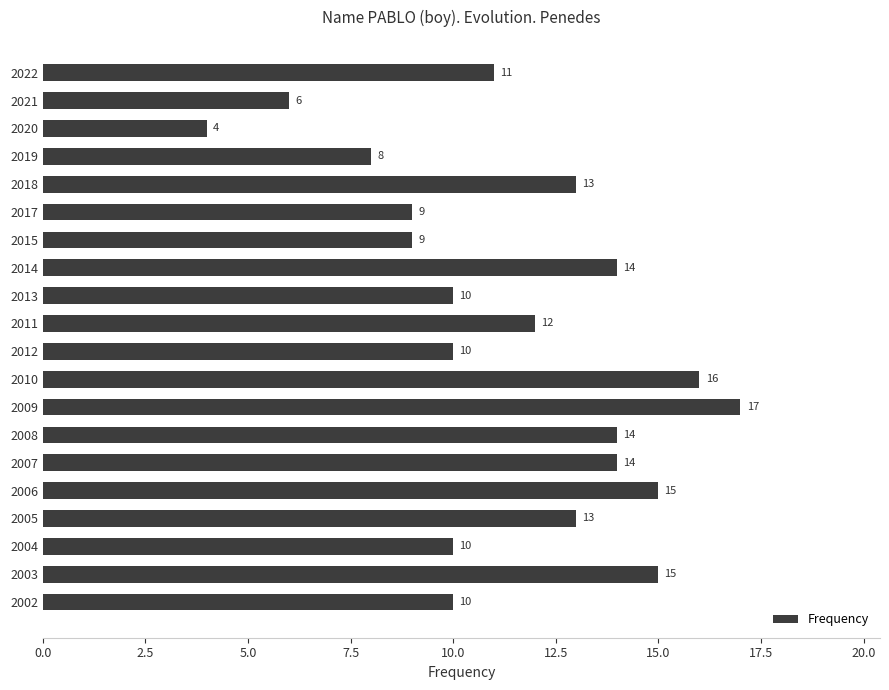

What is the label of the 19th bar from the bottom?

2021